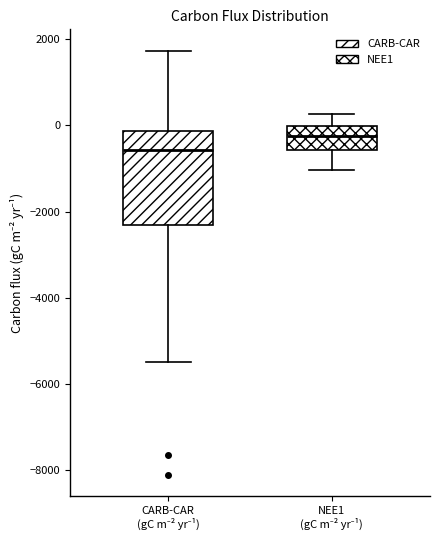

Reading left to right, transcribe this box plot: for each box, give where its median line is, the range the box spans, and where its two whiskers end, as read against the y-axis. The values are not printed on the chart, so give them approximately, as read against the axis.

CARB-CAR (gC m⁻² yr⁻¹): median -600, box -2400 to -200, whiskers -5400 to 1800
NEE1 (gC m⁻² yr⁻¹): median -200, box -600 to 0, whiskers -1000 to 200